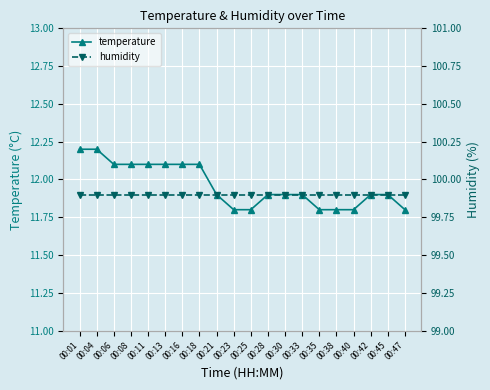

How many distinct data groups are displayed?

2